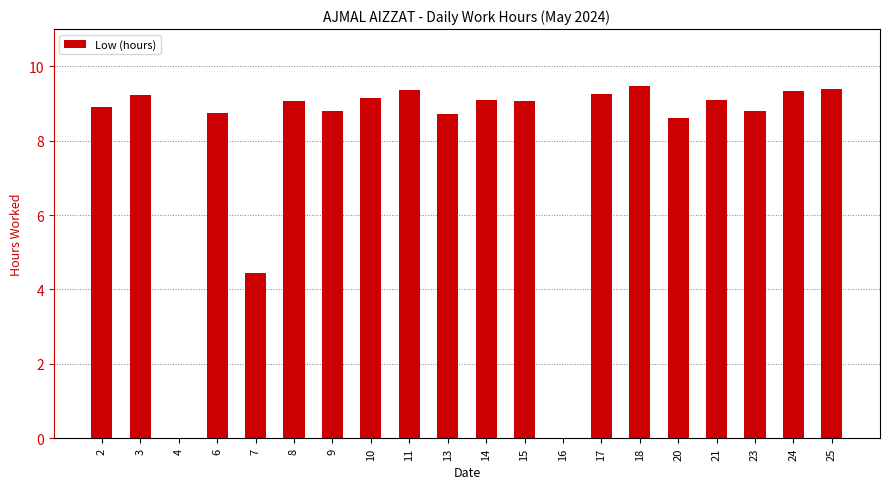

What is the sum of the values at 6 and 4?

8.7